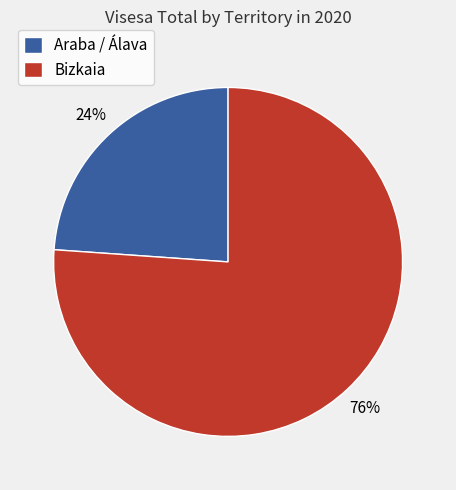

Which slice is the largest?

Bizkaia